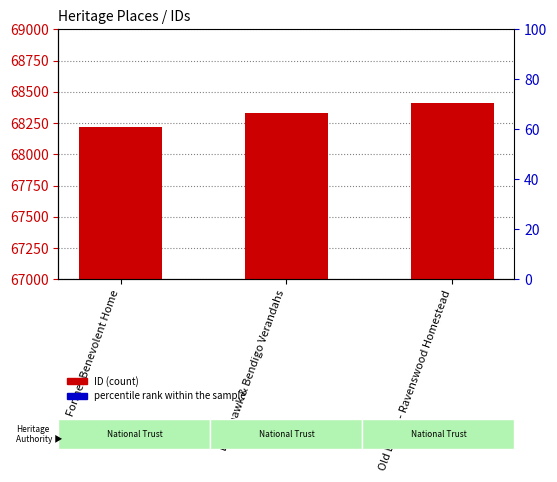

Is it true that ID equals 68412.0 at Old Lodge - Ravenswood Homestead?

True